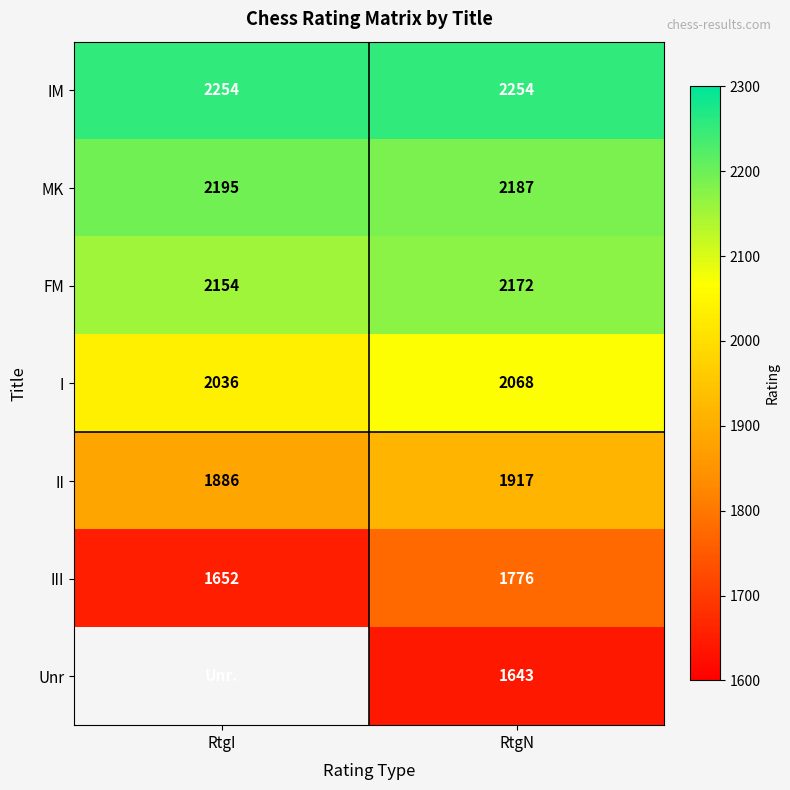

Between RtgN and RtgI, which is larger?

RtgN